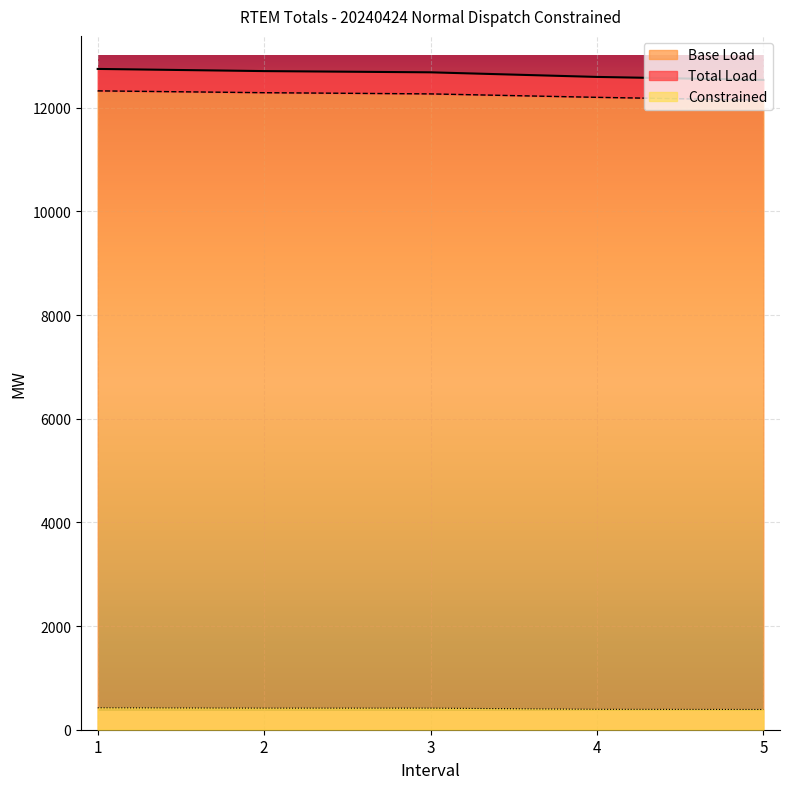

At which category does the chart reach its minimum across all series?

5